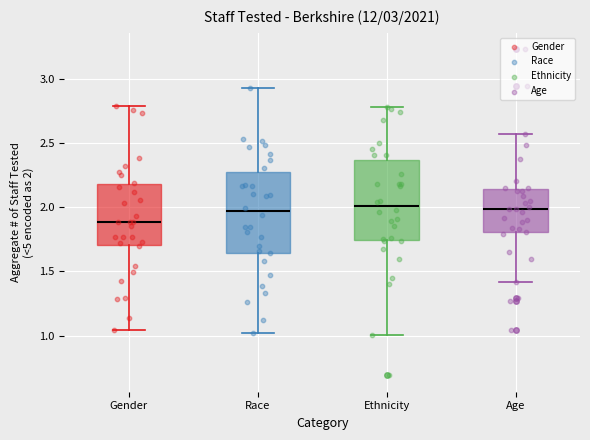

Which box has the lowest median line?

Gender